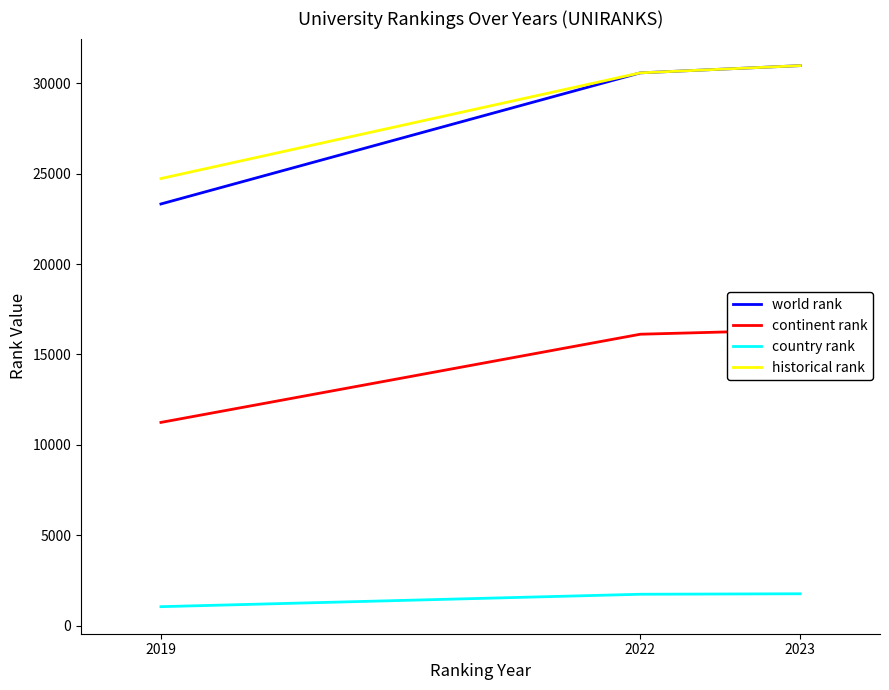

Rank the series at 2022 from highest to lowest value.

world rank, historical rank, continent rank, country rank